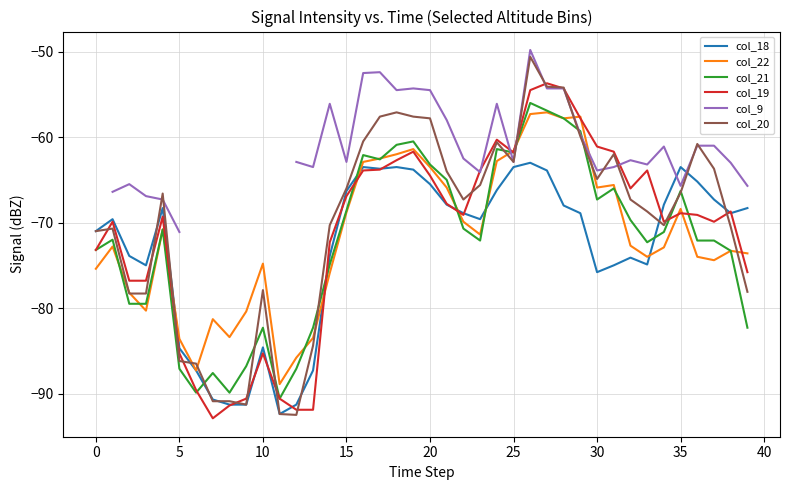

Where does the col_20 series first go above -66?

16